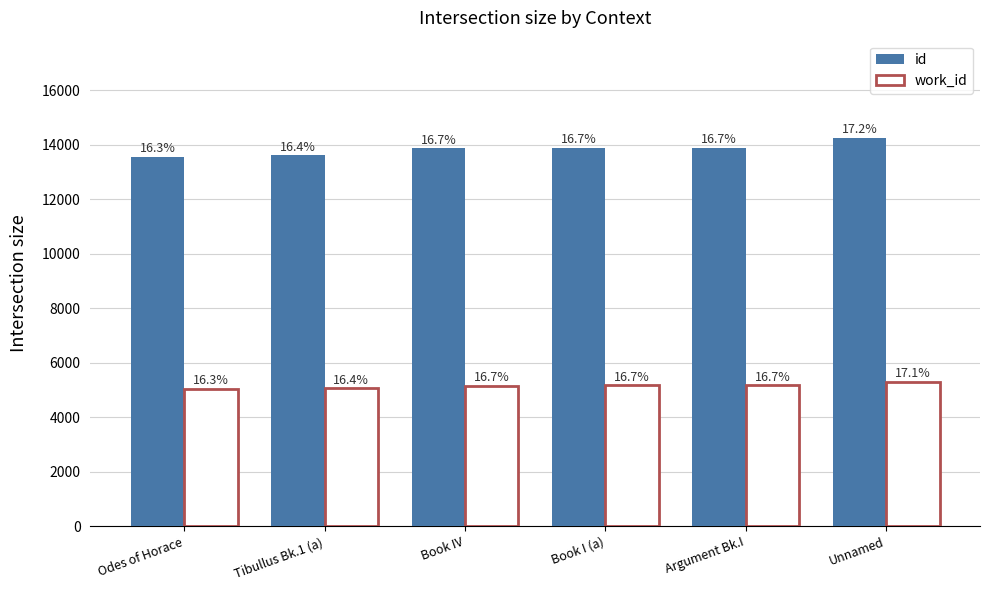

How many bars are there in total?

12